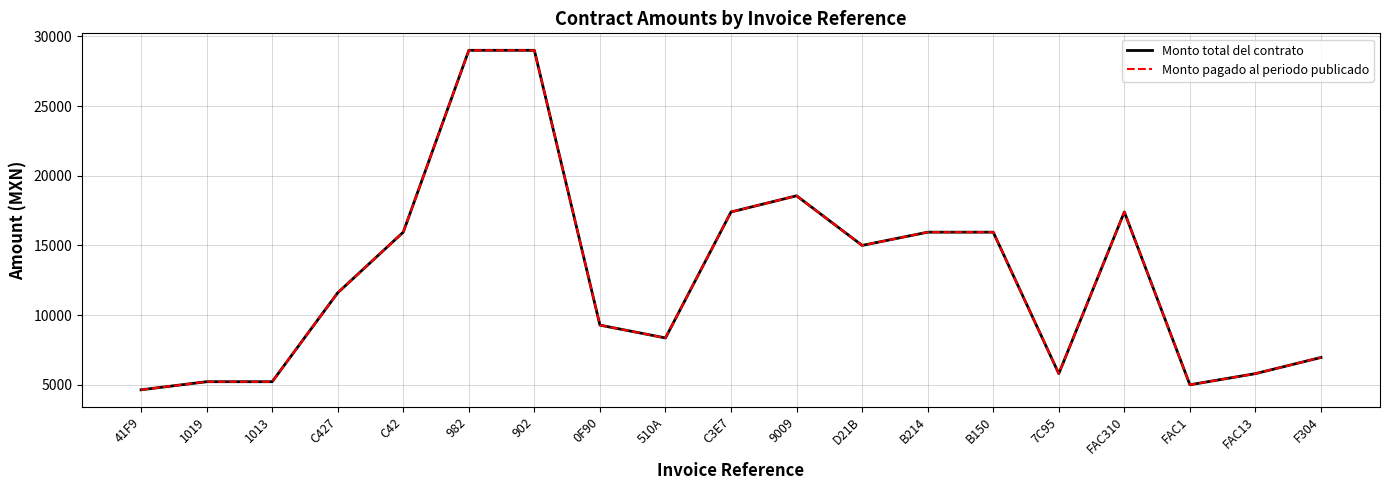

Reading left to right, list all the values displayed in this chart.

Monto total del contrato: 4640.0	5220.0	5220.0	11600.0	15950.0	29000.0	29000.0	9280.0	8360.0	17400.0	18560.0	15000.0	15950.0	15950.0	5800.0	17400.0	5000.0	5800.0	6960.0
Monto pagado al periodo publicado: 4640.0	5220.0	5220.0	11600.0	15950.0	29000.0	29000.0	9280.0	8360.0	17400.0	18560.0	15000.0	15950.0	15950.0	5800.0	17400.0	5000.0	5800.0	6960.0